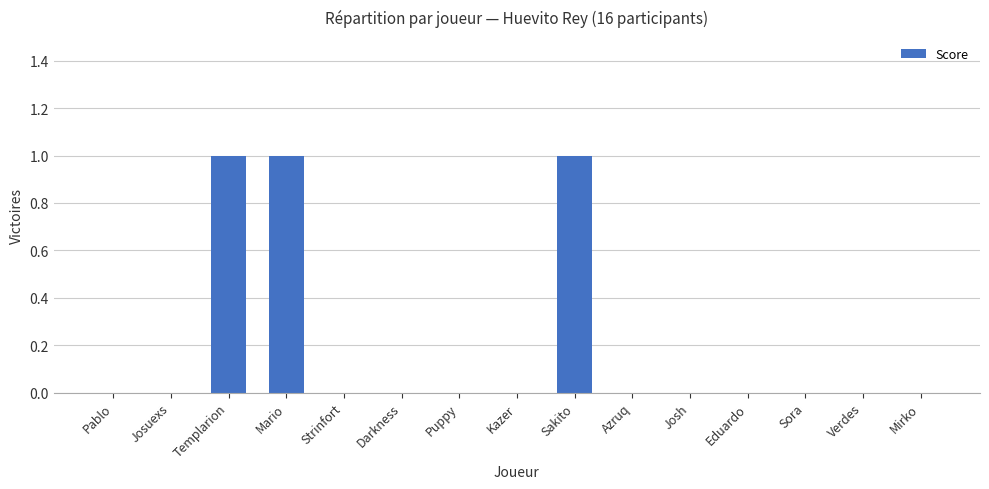

Is it true that the value at Azruq is 0?

True